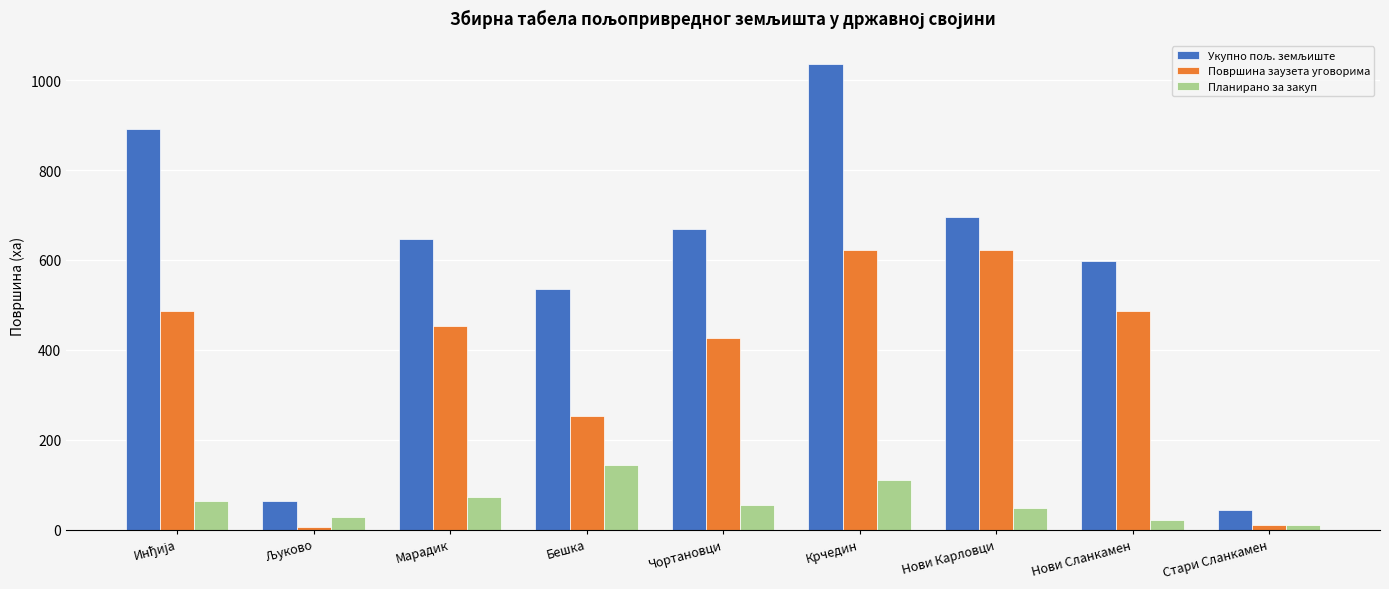

True or false: Планирано за закуп has a value of 109.9 at Крчедин.

True